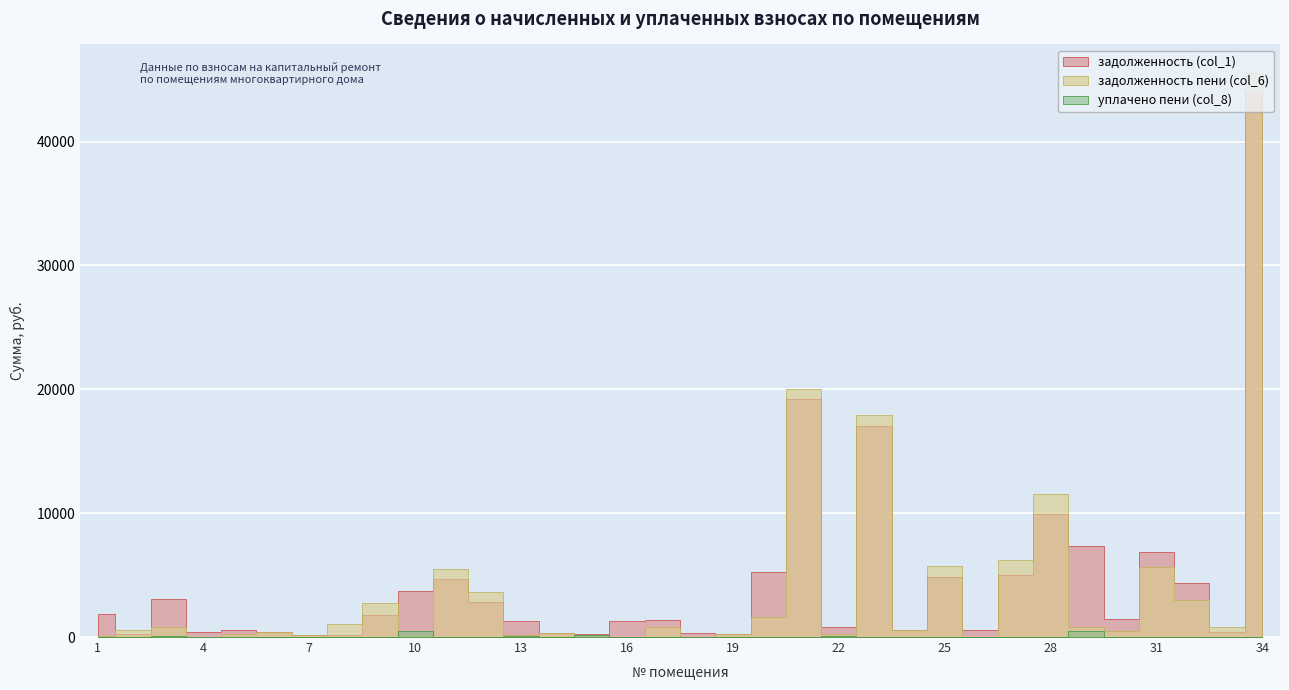

True or false: задолженность (col_1) and уплачено пени (col_8) intersect in this chart.

False